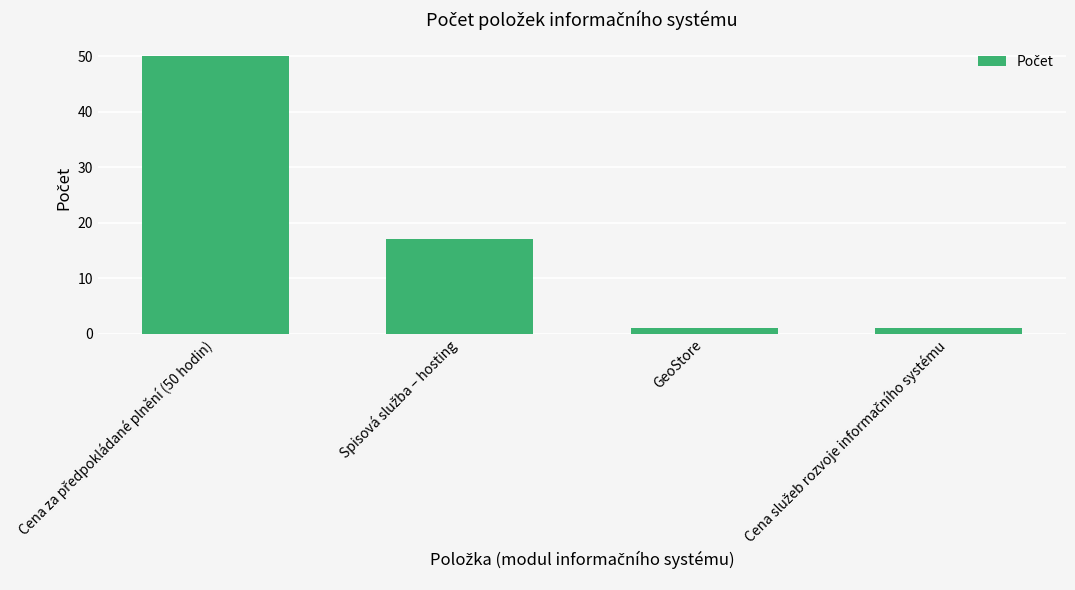

What is the value of the 2nd bar from the left?

17